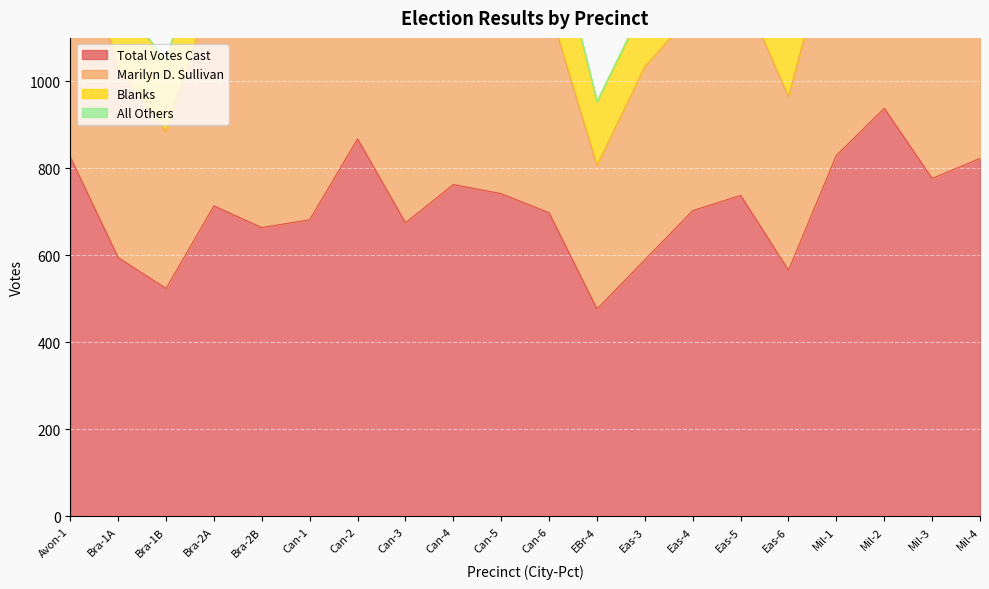

What is the lowest value of the Total Votes Cast series?

477